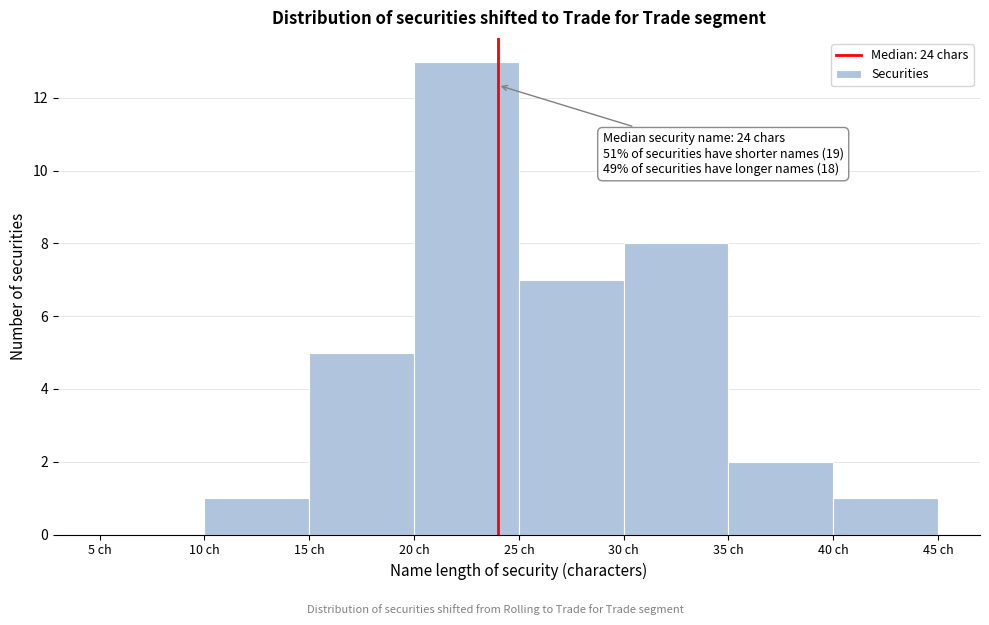

Which range on the x-axis has the tallest bar?

20 to 25